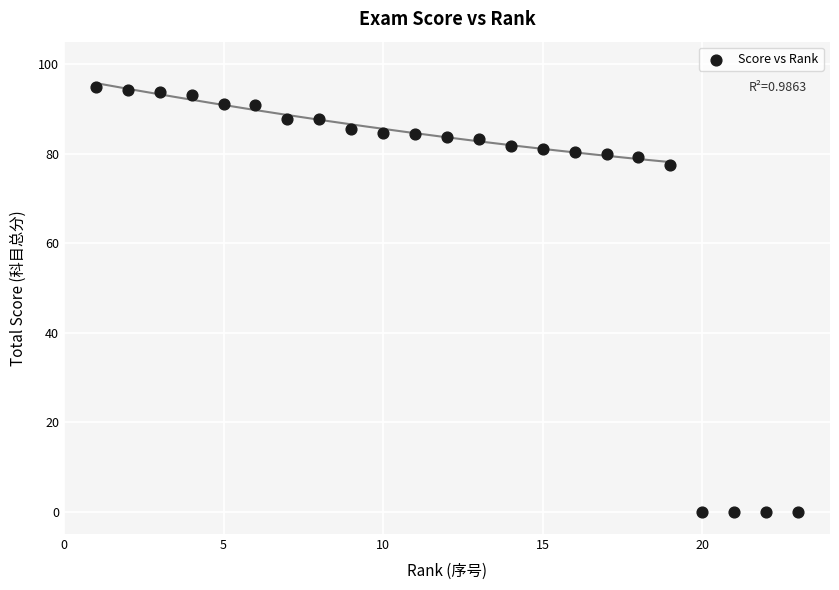

What is the range of X values (max minus min)?

22.0